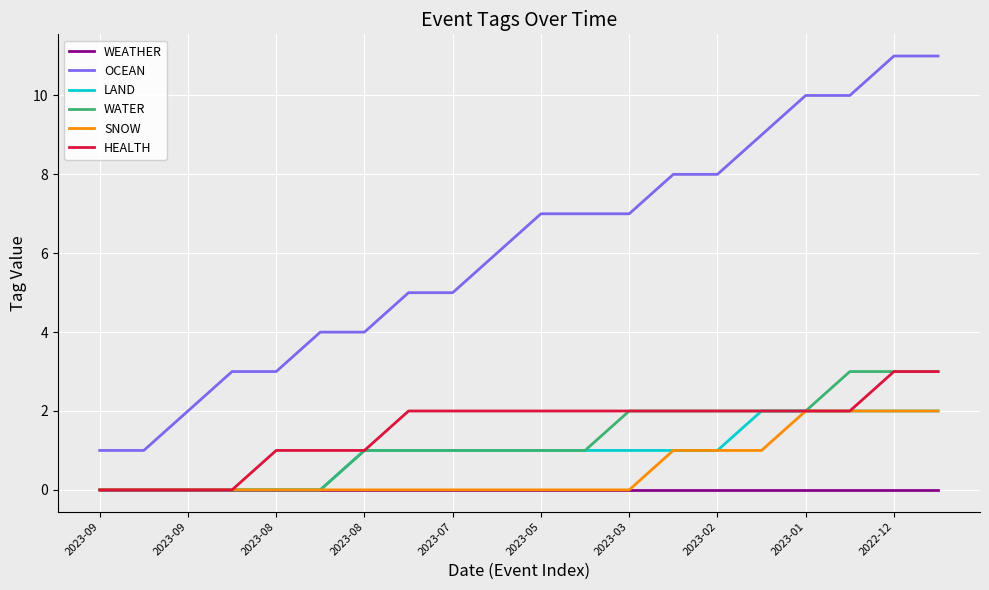

What is the maximum value shown in the chart?

11